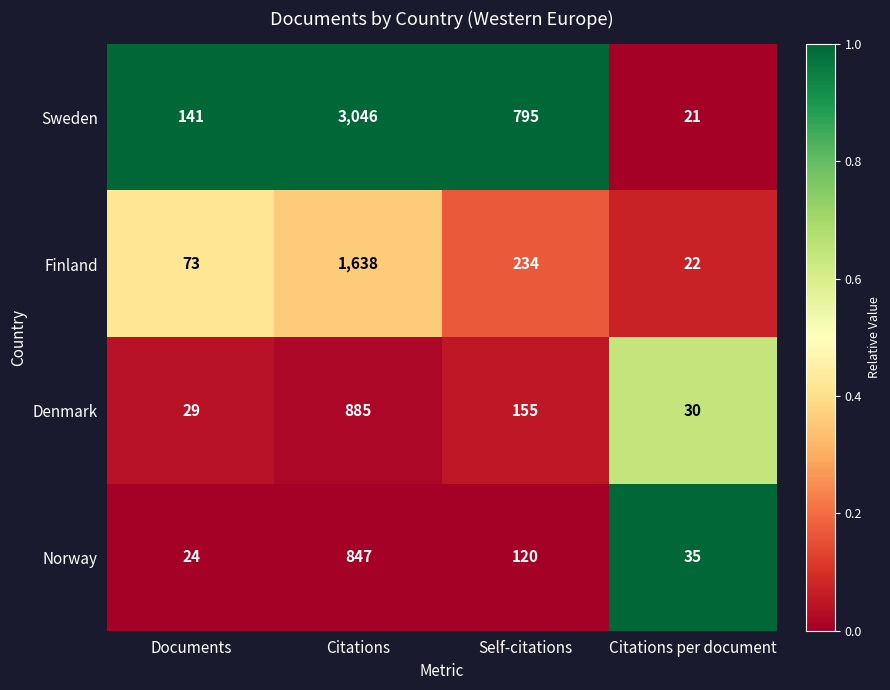

Is it true that Finland equals 1638 at Citations?

True